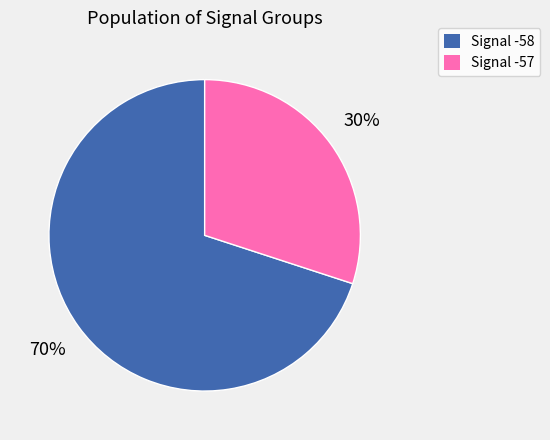

Combined, do Signal -58 and Signal -57 account for over 50%?

Yes